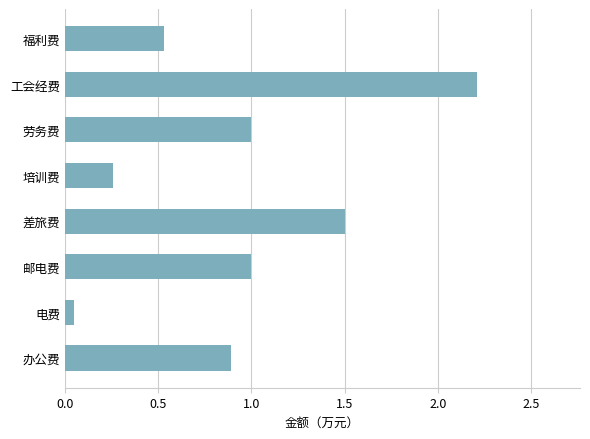

Which has a higher value, 培训费 or 劳务费?

劳务费